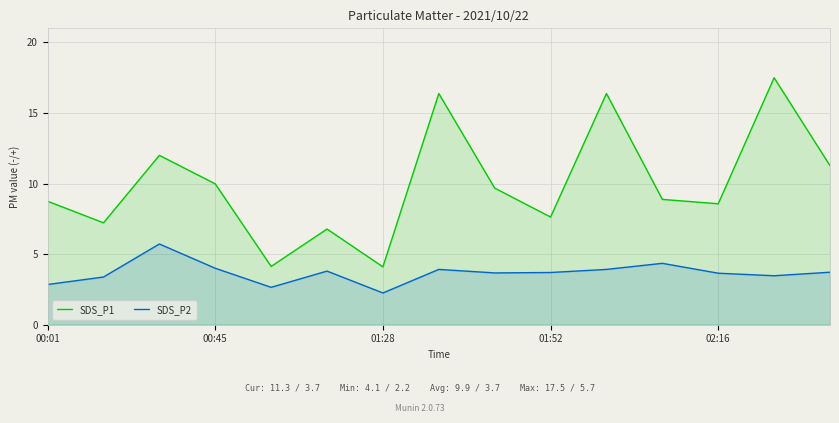

True or false: SDS_P1 and SDS_P2 intersect in this chart.

False